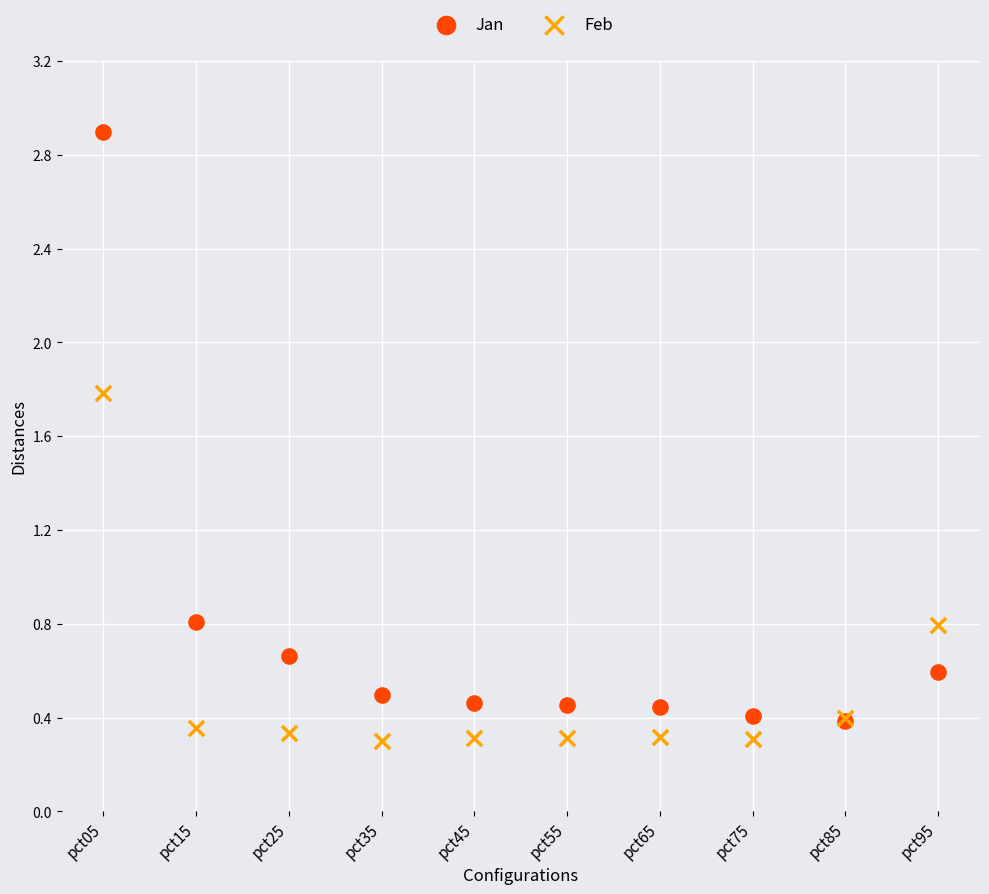

What are all the series names shown in the legend?

Jan, Feb